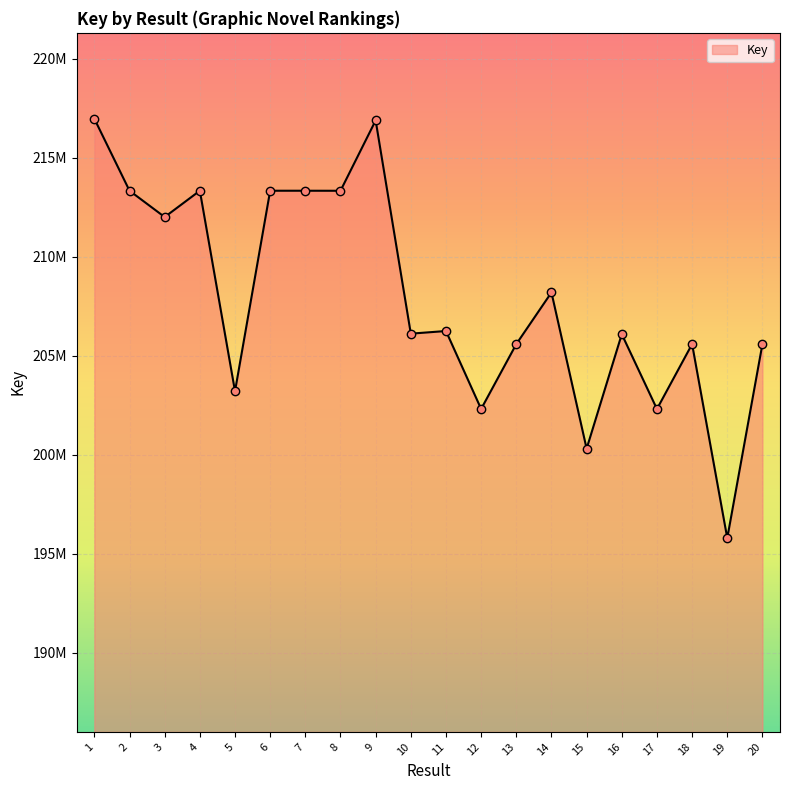

Approximately how many times larger is the value at 10 compared to 11?

1.0